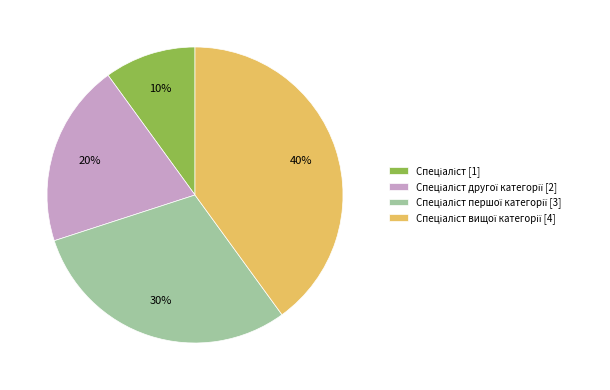

Is there a majority slice in this chart?

No